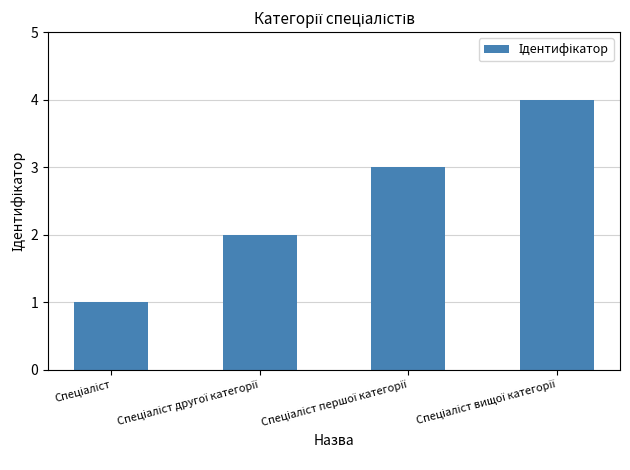

What is the sum of all values?

10